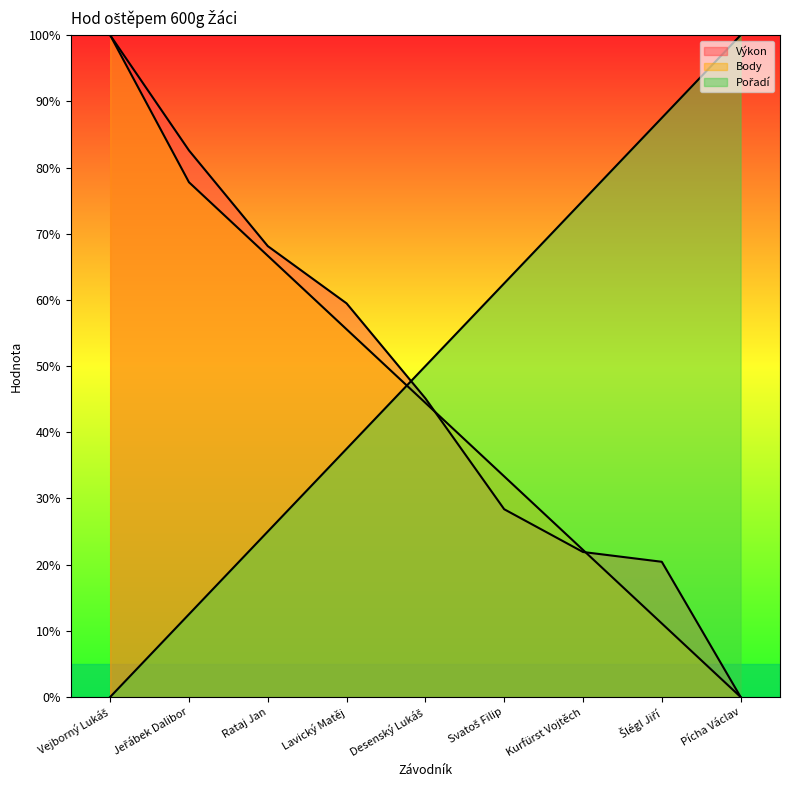

Reading left to right, list all the values displayed in this chart.

Výkon: 100.0	82.6	68.1	59.5	45.1	28.4	21.9	20.4	0.0
Body: 100.0	77.8	66.7	55.6	44.4	33.3	22.2	11.1	0.0
Pořadí: 0.0	12.5	25.0	37.5	50.0	62.5	75.0	87.5	100.0